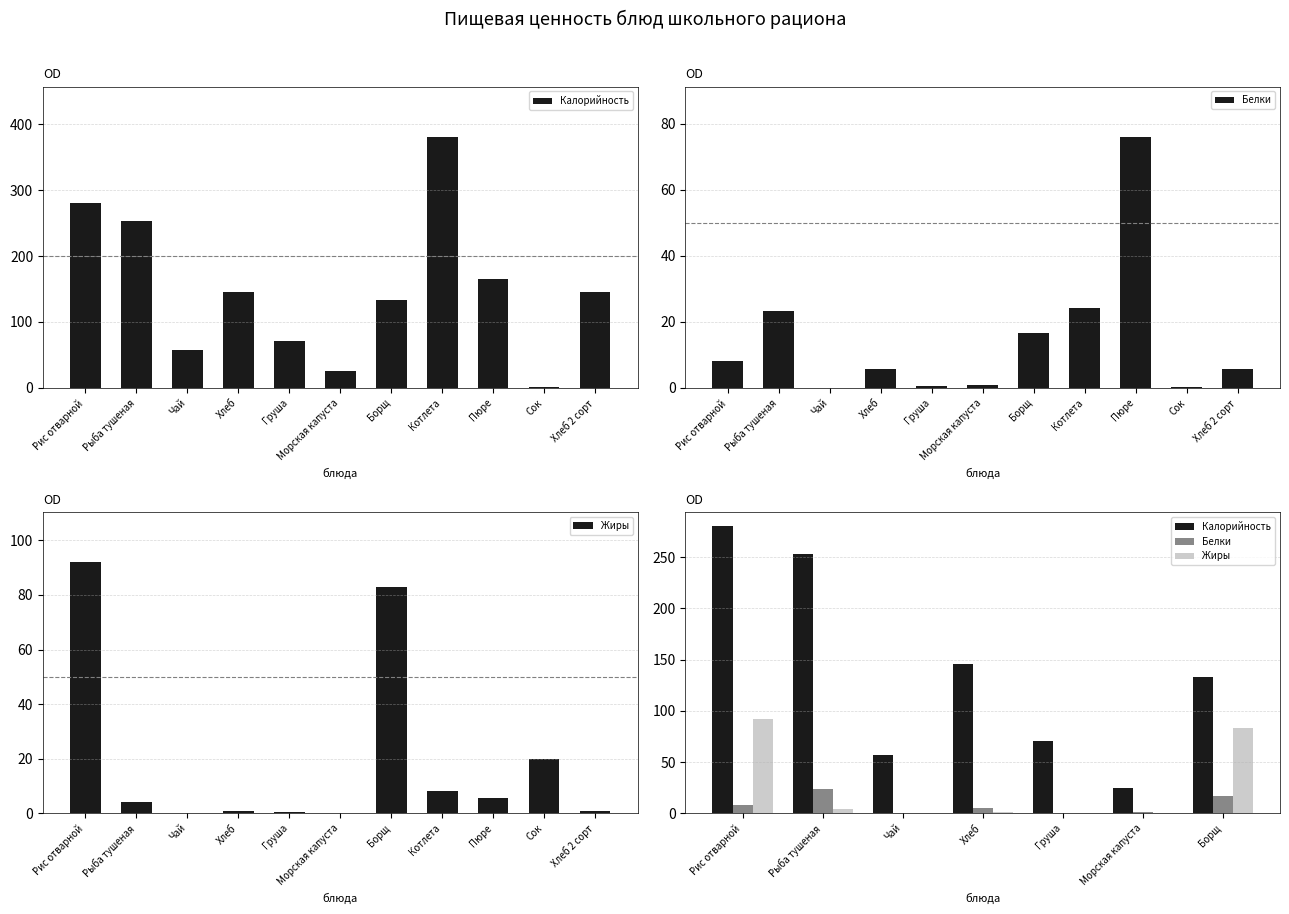

What is the difference between the highest and lowest values at Рыба тушеная?

249.1